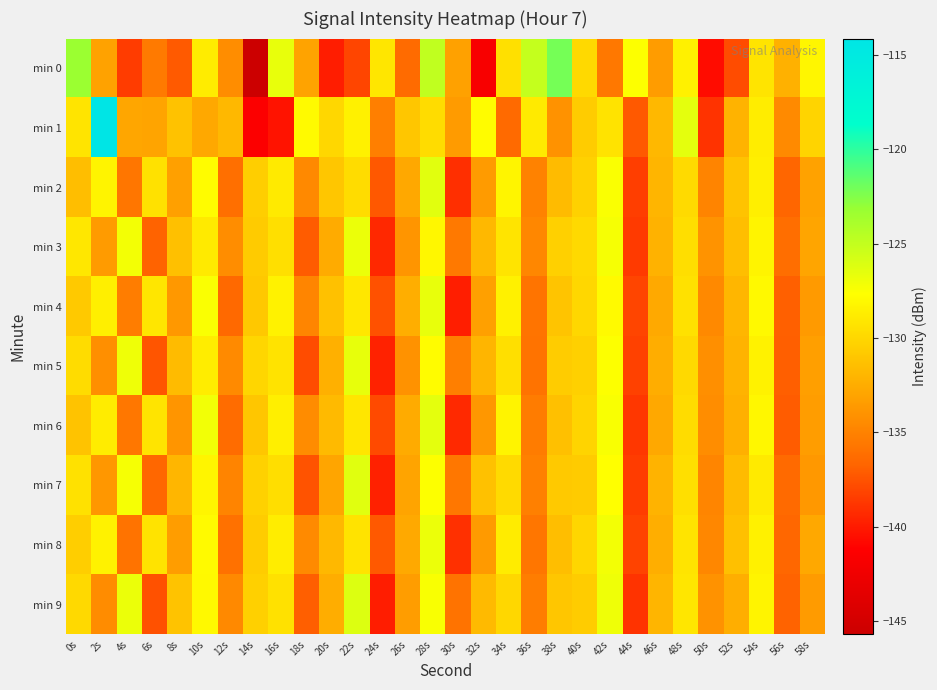

Which category has the highest value across all series?

2s